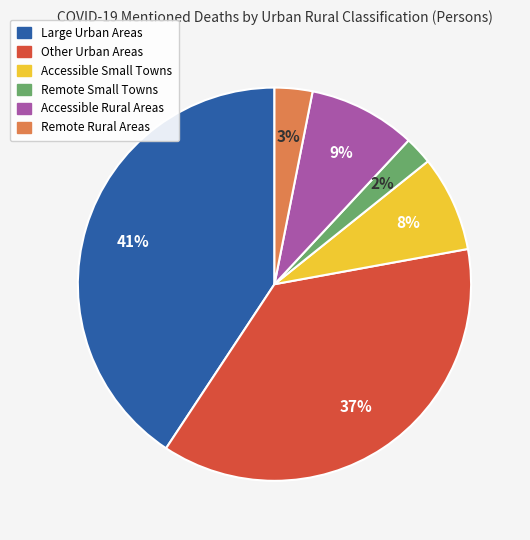

To the nearest percent, what is the combined percentage of Other Urban Areas and Large Urban Areas?

78%